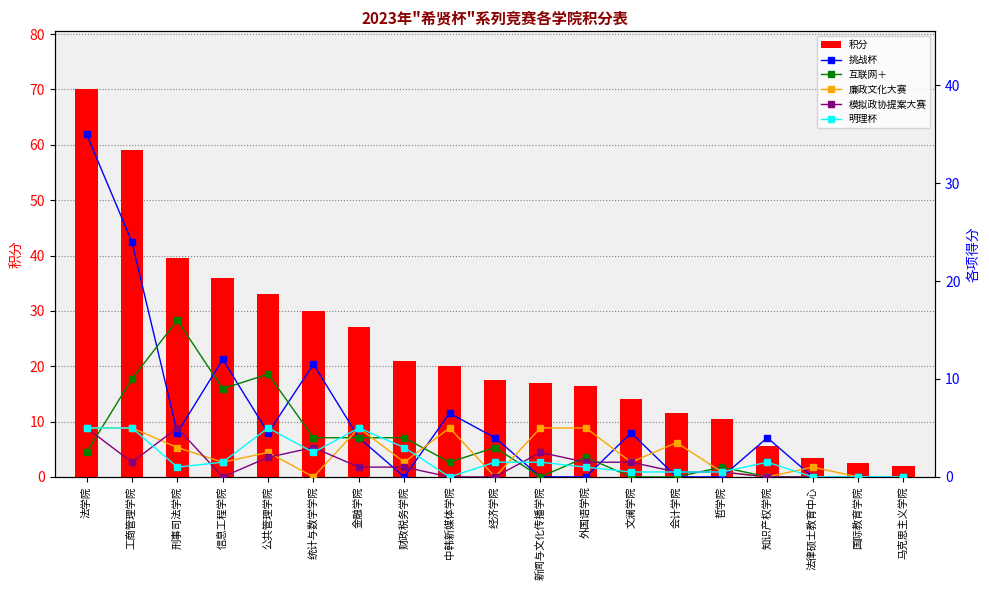

How many categories are shown in the chart?

19